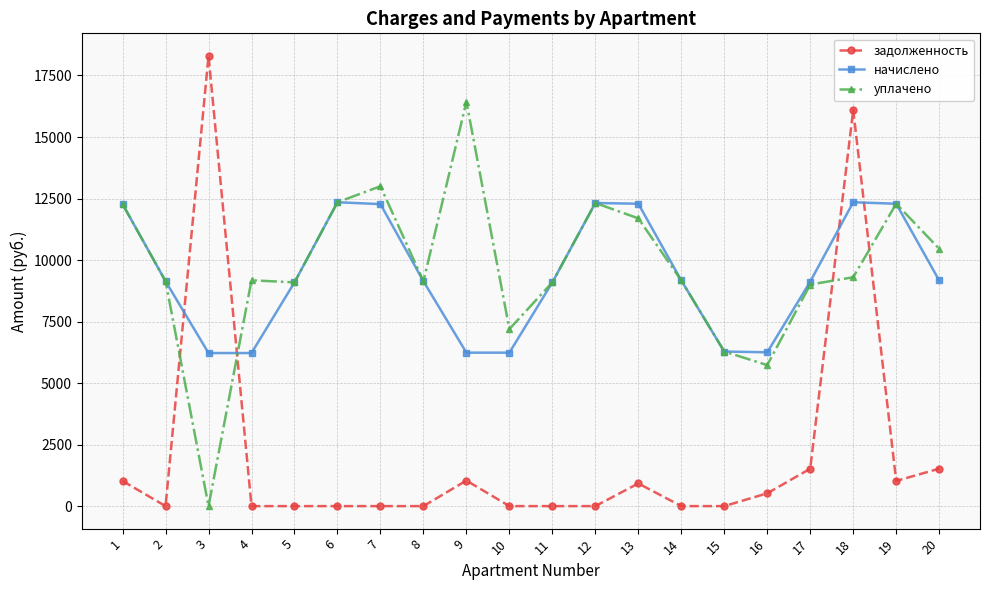

At 16, list the series in order from smallest to largest.

задолженность, уплачено, начислено